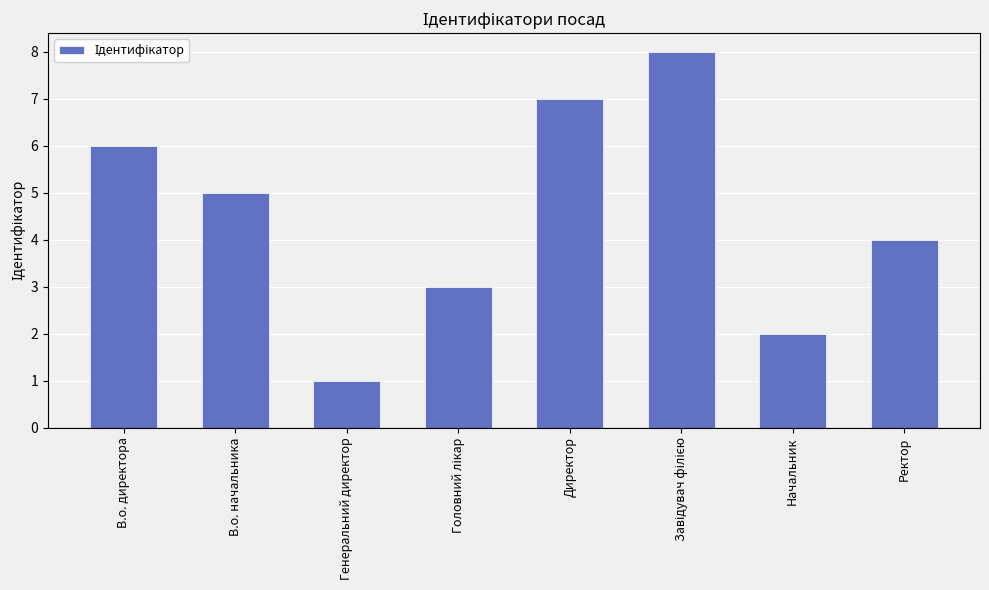

How many values are between 3 and 7?

5